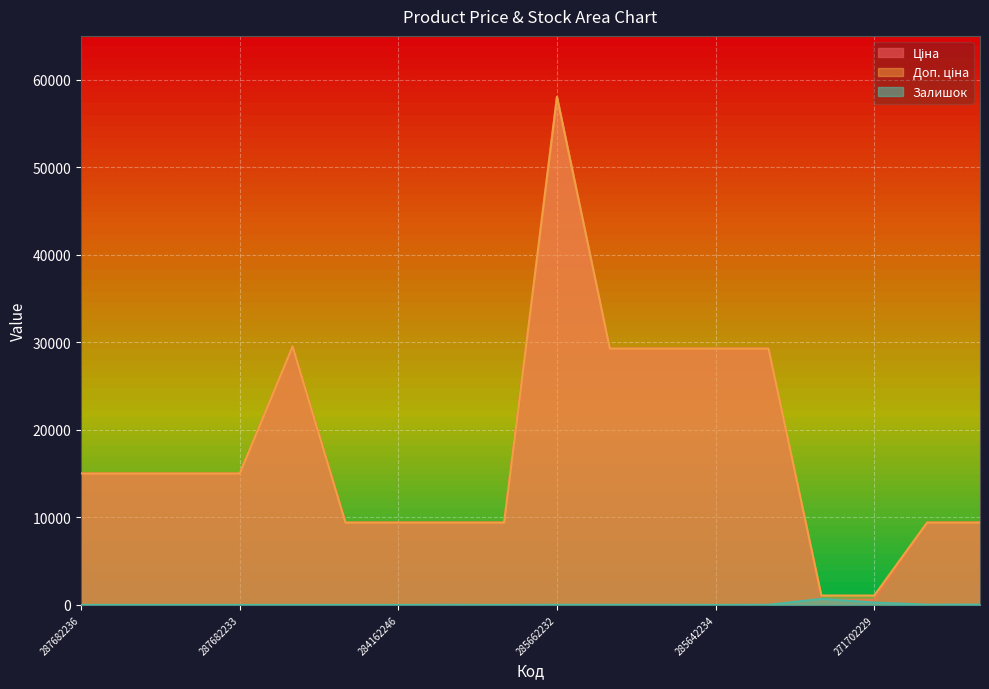

True or false: Ціна and Залишок intersect in this chart.

True